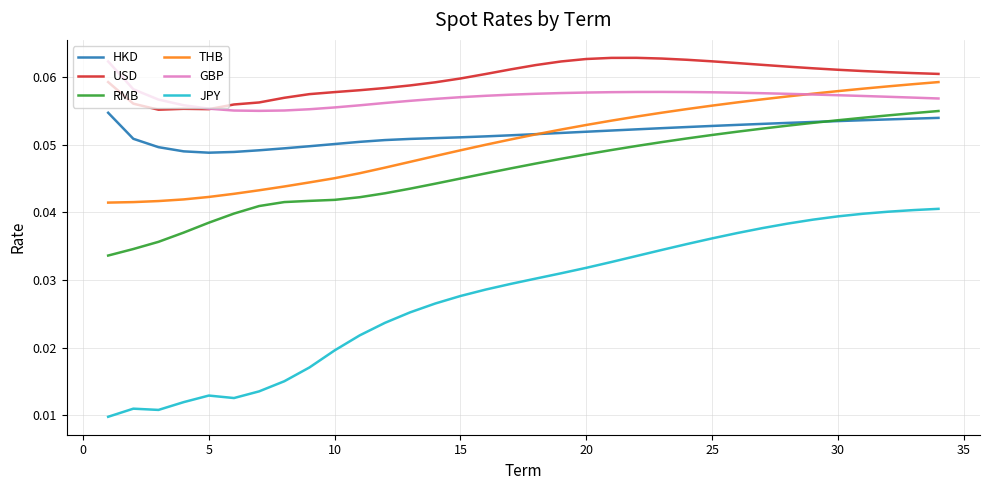

Which series has the widest spread of values?

JPY